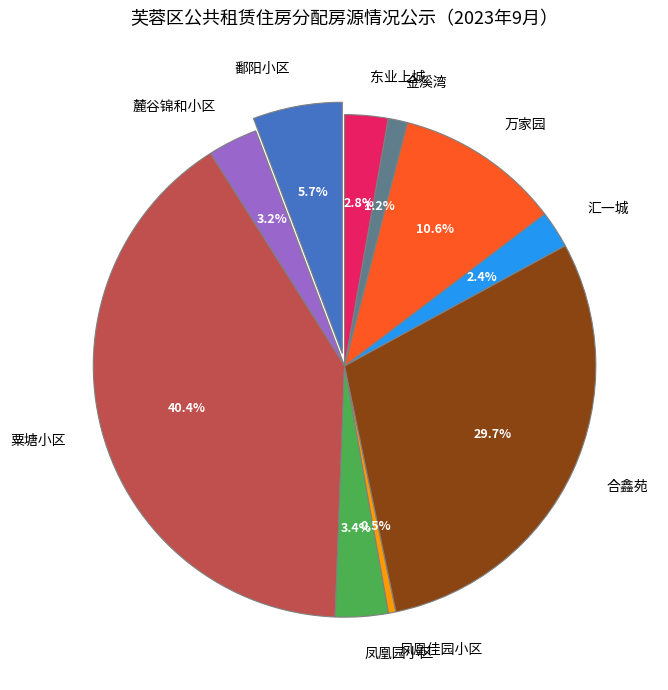

To the nearest percent, what percentage of the pie is 麓谷锦和小区?

3%